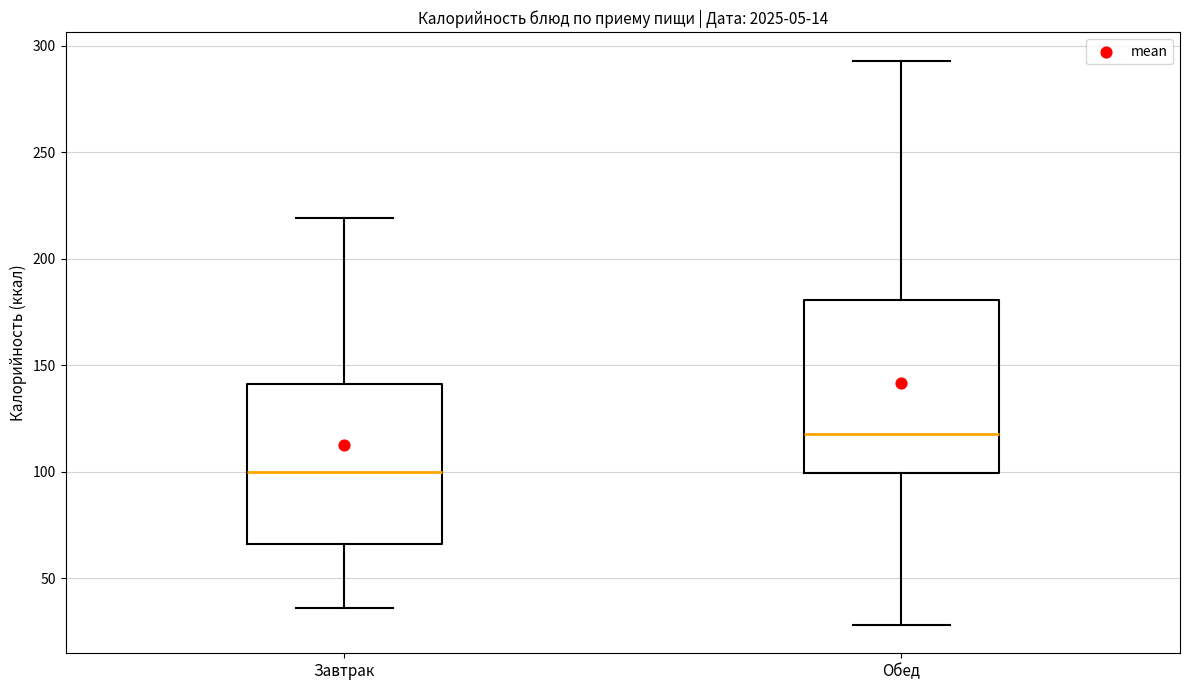

Which box has the highest median line?

Обед